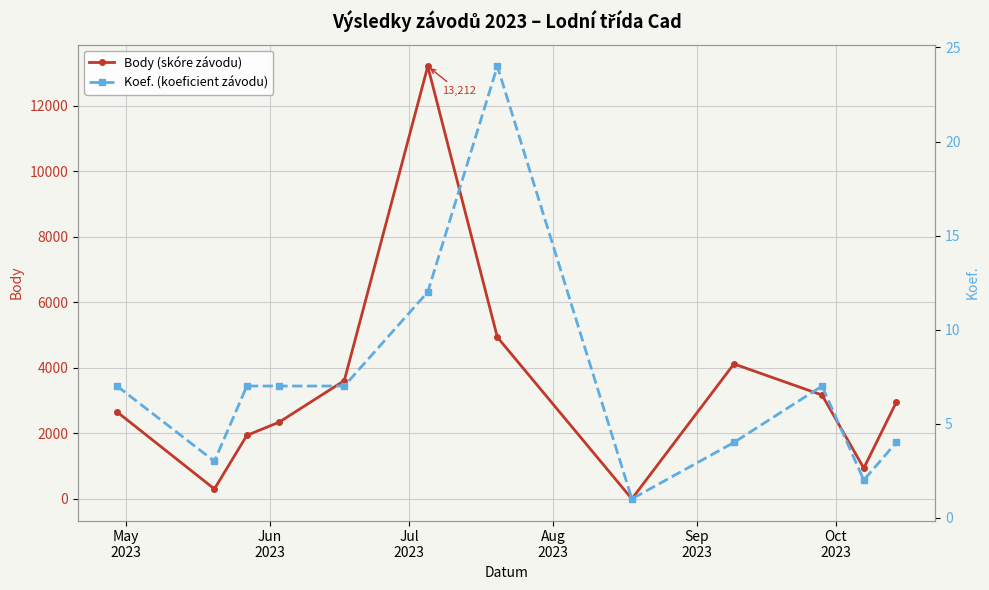

In Body (skóre závodu), how many points are lower than both neighbors (excluding endpoints)?

3